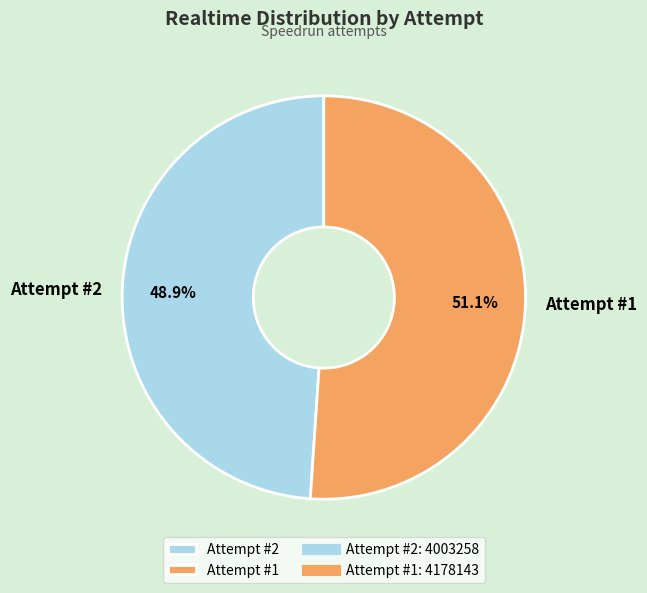

What is the total percentage of Attempt #1 and Attempt #2?

100.0%